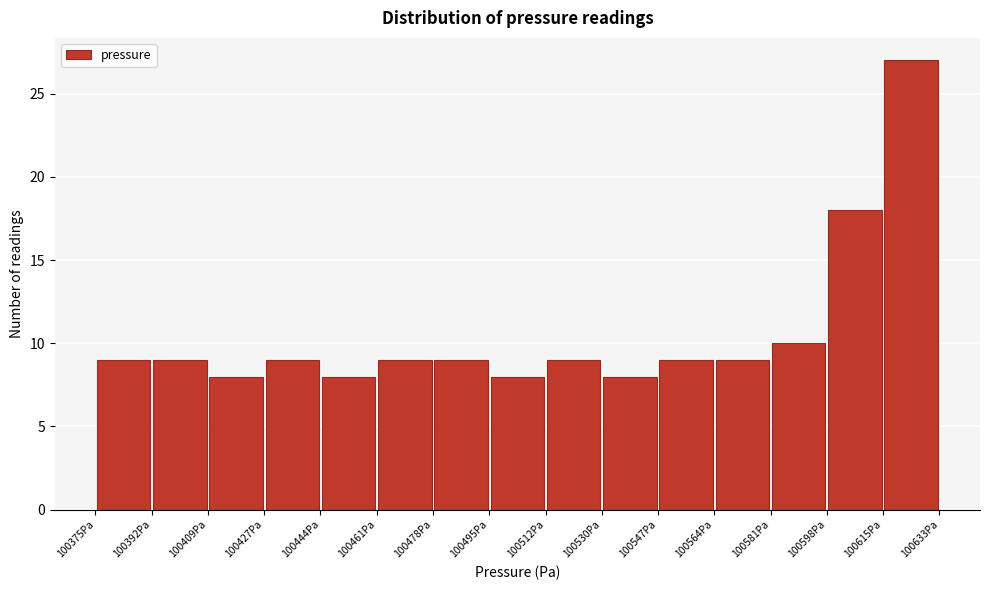

Reading left to right, transcribe this chart: for each bar, give the range it covers on the x-axis and its height. Neither the bar edges nor the heights are printed on the chart, so give them approximately, as read against the axes.

100376 to 100392: 9
100392 to 100410: 9
100410 to 100426: 8
100426 to 100444: 9
100444 to 100460: 8
100460 to 100478: 9
100478 to 100496: 9
100496 to 100512: 8
100512 to 100530: 9
100530 to 100546: 8
100546 to 100564: 9
100564 to 100582: 9
100582 to 100598: 10
100598 to 100616: 18
100616 to 100632: 27